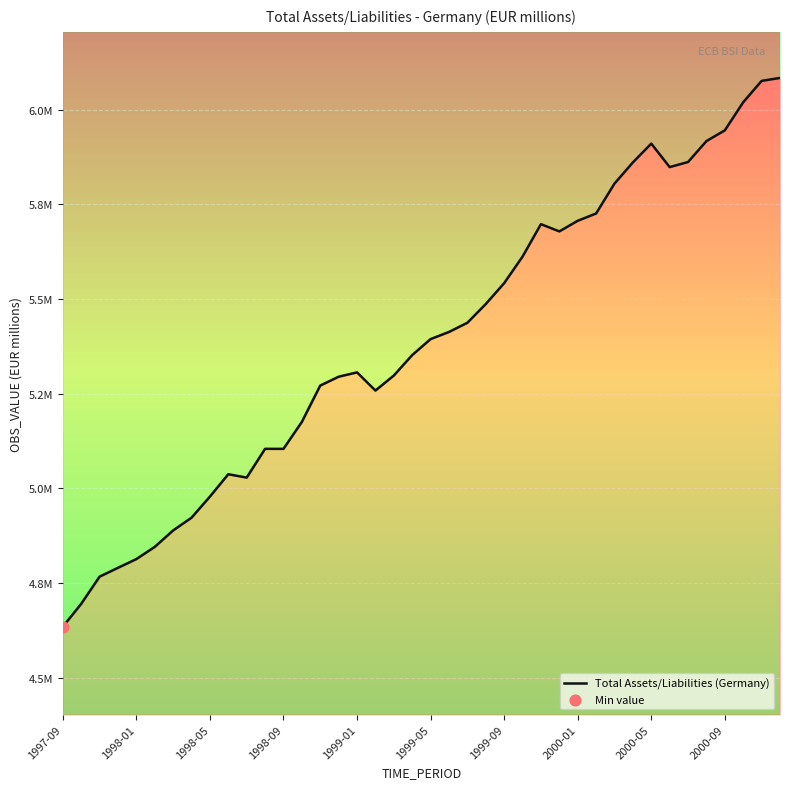

Which has a higher value, 35 or 14?

35